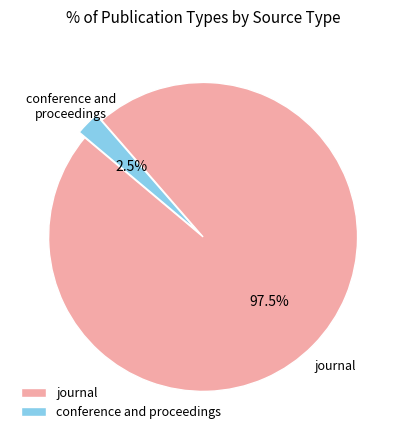

What is the largest slice in the pie chart?

journal